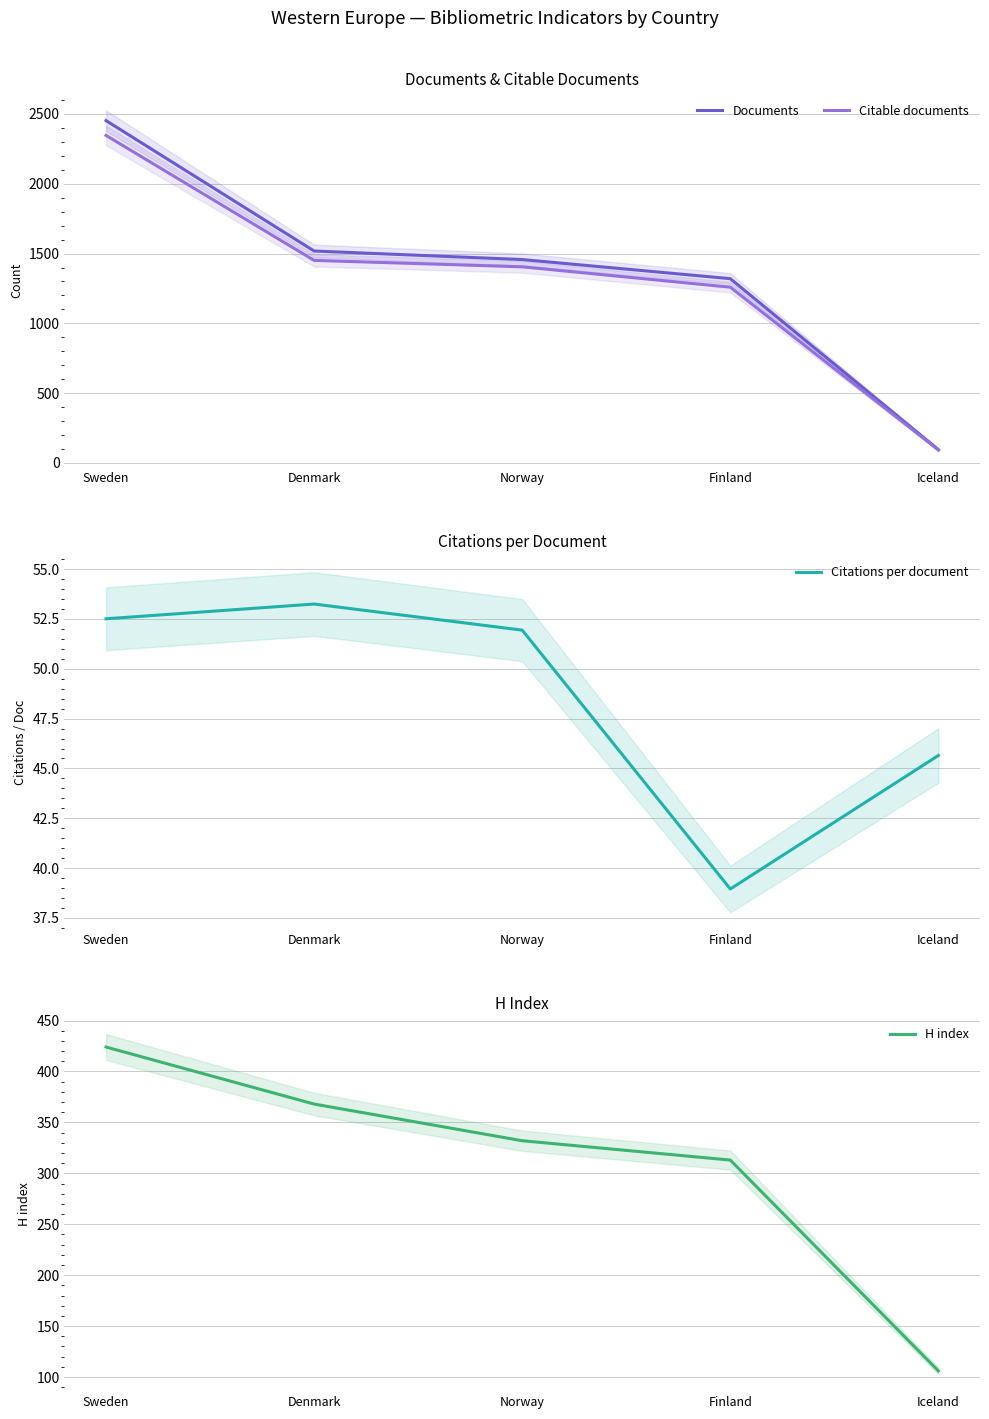

Where does the Documents series first go above 1457?

Sweden